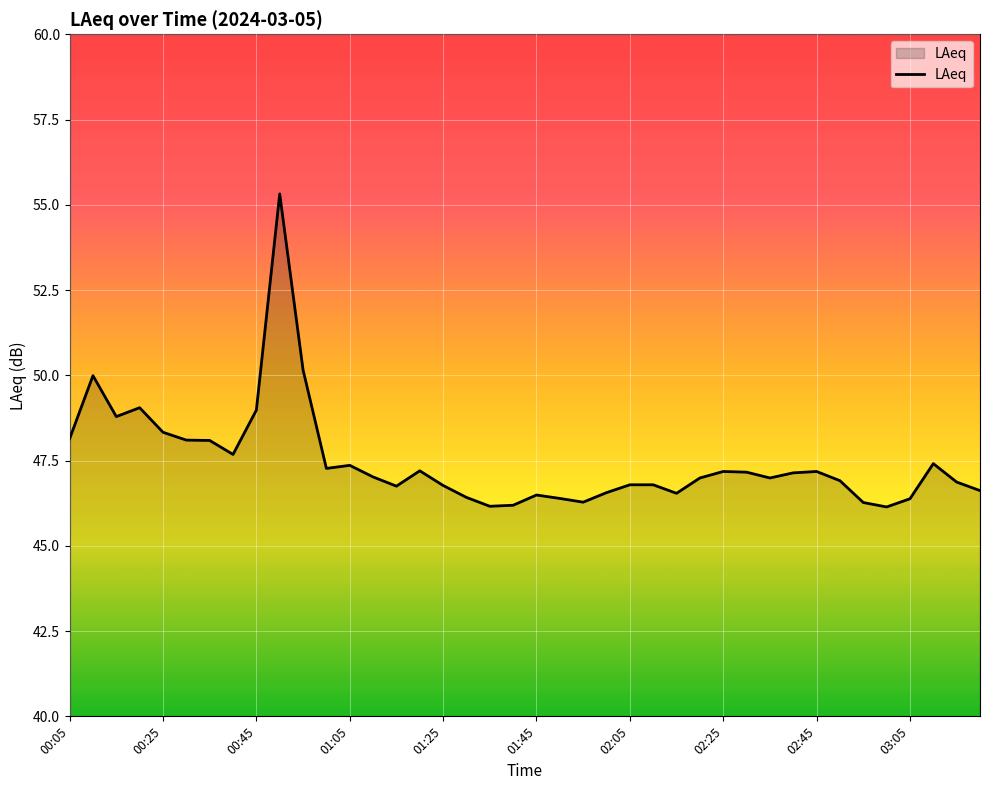

What is the difference between the maximum and minimum values?

9.2